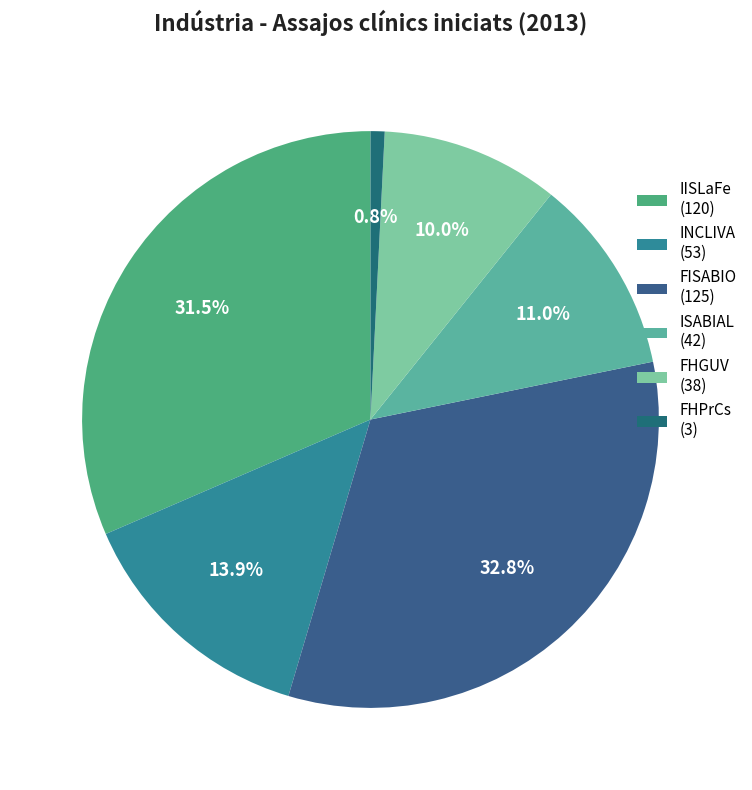

Count the number of slices in the pie.

6